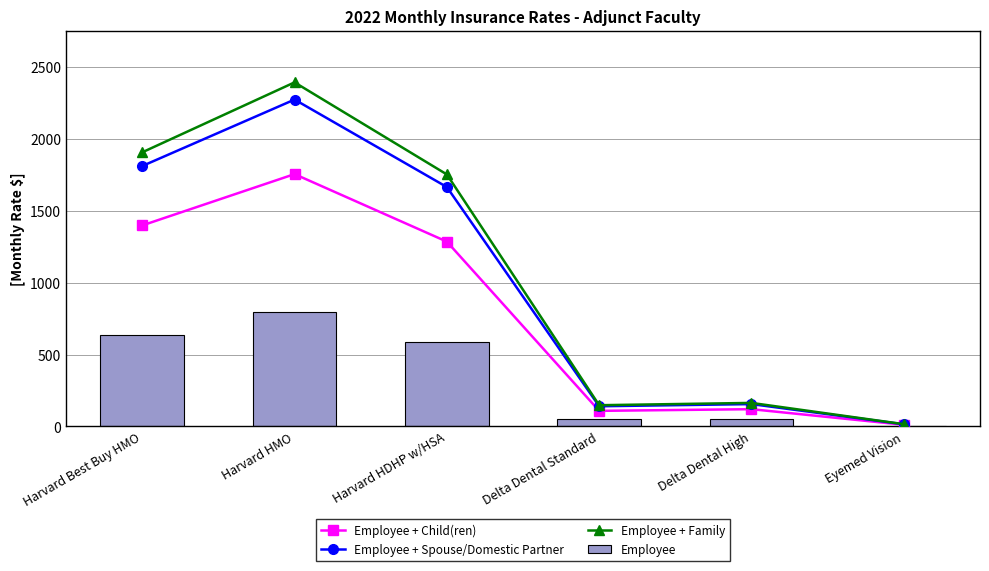

The Employee + Family series shows 1753.2 at Harvard HDHP w/HSA. True or false?

True